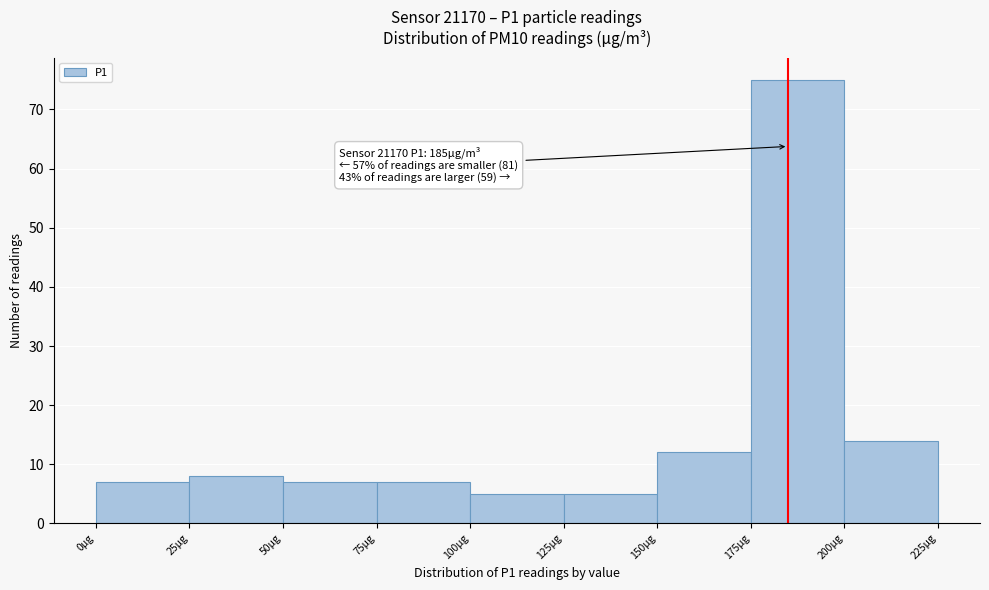

Which range on the x-axis has the tallest bar?

175 to 200